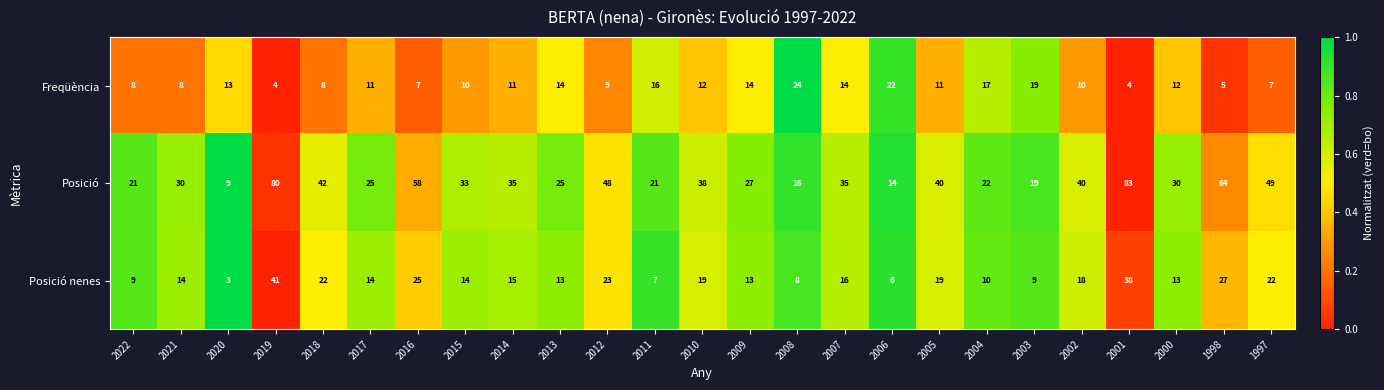

Is it true that Posició nenes equals 14 at 2004?

False